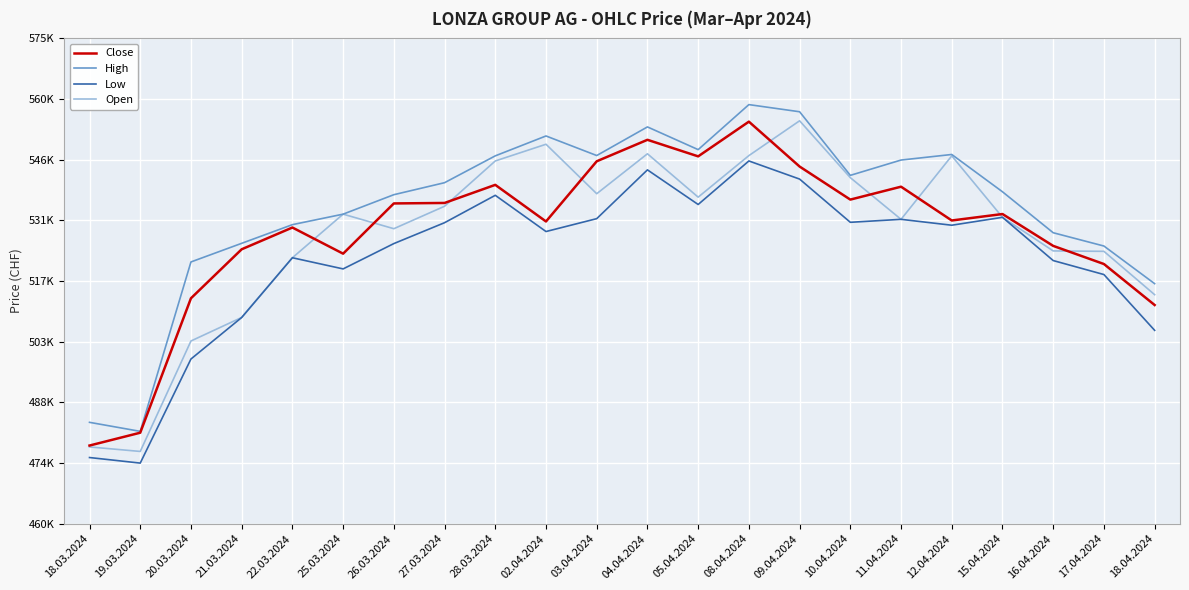

What is the maximum value for Close?

555272